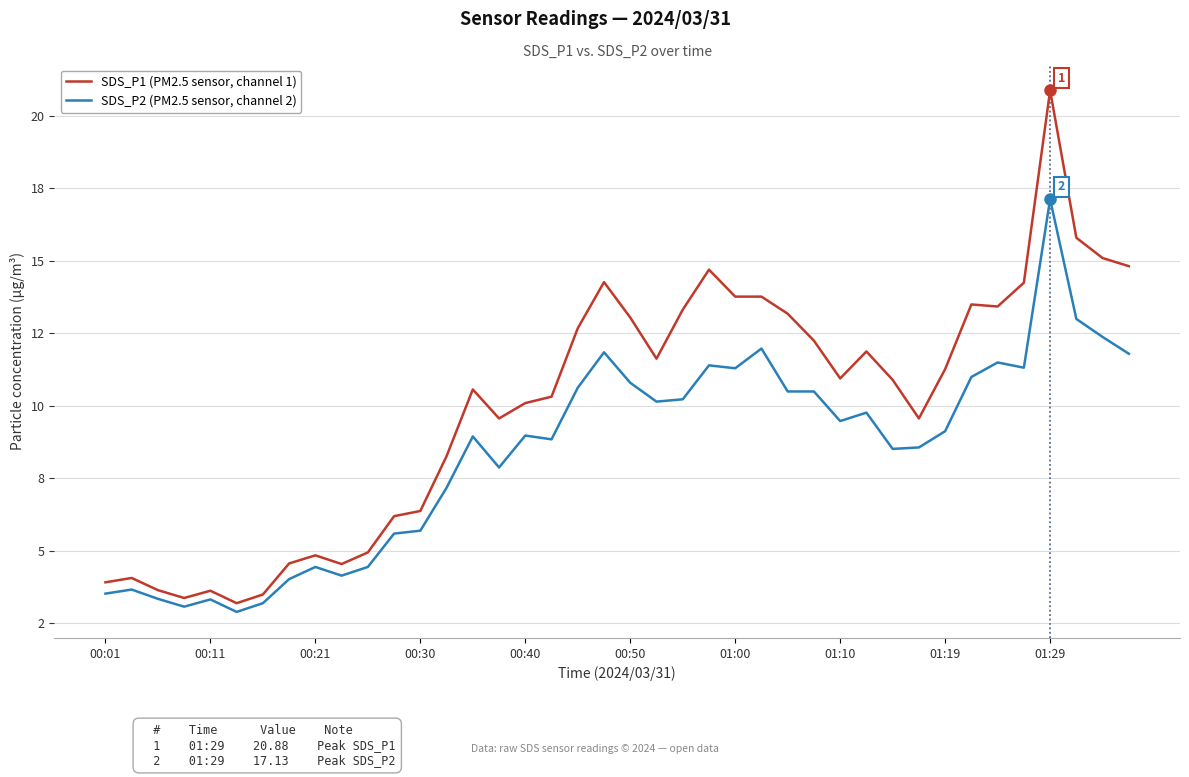

List the series in order of their overall mean, highest first.

SDS_P1 (PM2.5 sensor, channel 1), SDS_P2 (PM2.5 sensor, channel 2)